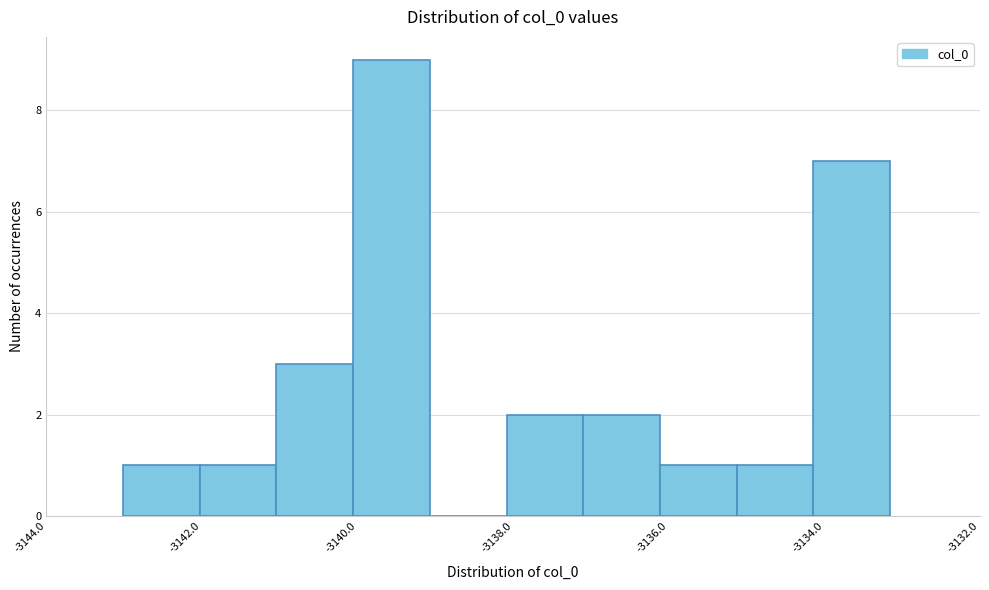

Reading left to right, list every bar in this chart as the range it spans on the x-axis followed by its height. Neither the bar edges nor the heights are printed on the chart, so give them approximately, as read against the axes.

-3143.0 to -3142.0: 1
-3142.0 to -3141.0: 1
-3141.0 to -3140.0: 3
-3140.0 to -3139.0: 9
-3139.0 to -3138.0: 0
-3138.0 to -3137.0: 2
-3137.0 to -3136.2: 2
-3136.2 to -3135.2: 1
-3135.2 to -3134.2: 1
-3134.2 to -3133.2: 7